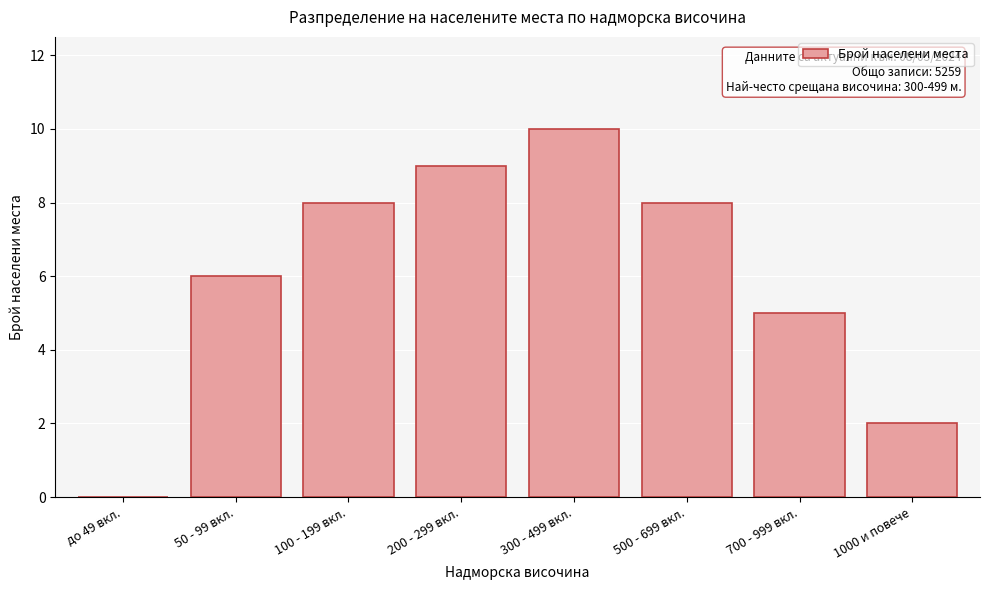

Reading left to right, transcribe all the data shown in this chart.

до 49 вкл.=0	50 - 99 вкл.=6	100 - 199 вкл.=8	200 - 299 вкл.=9	300 - 499 вкл.=10	500 - 699 вкл.=8	700 - 999 вкл.=5	1000 и повече=2